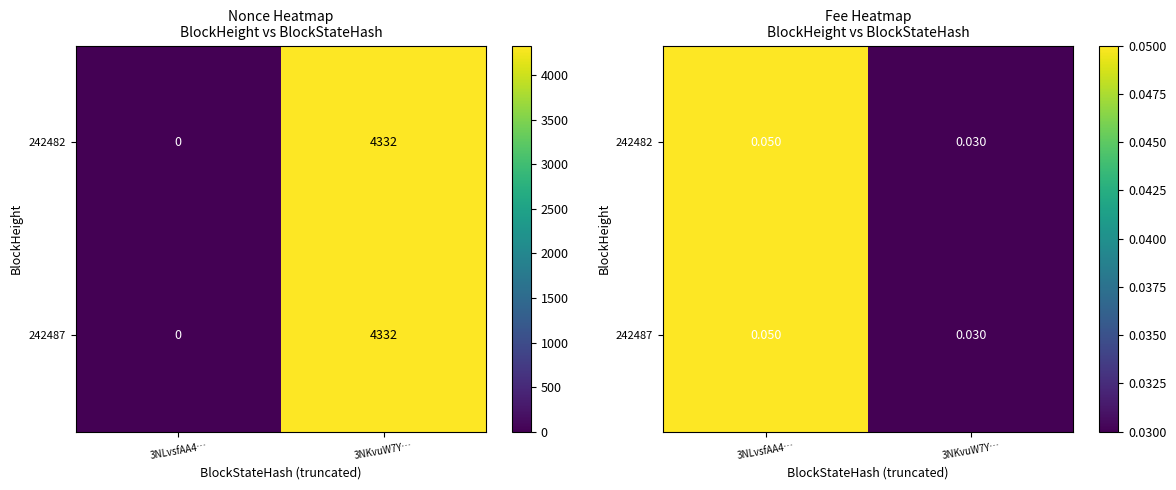

Rank the categories by 242487 value from highest to lowest.

3NLvsfAA4…, 3NKvuW7Y…